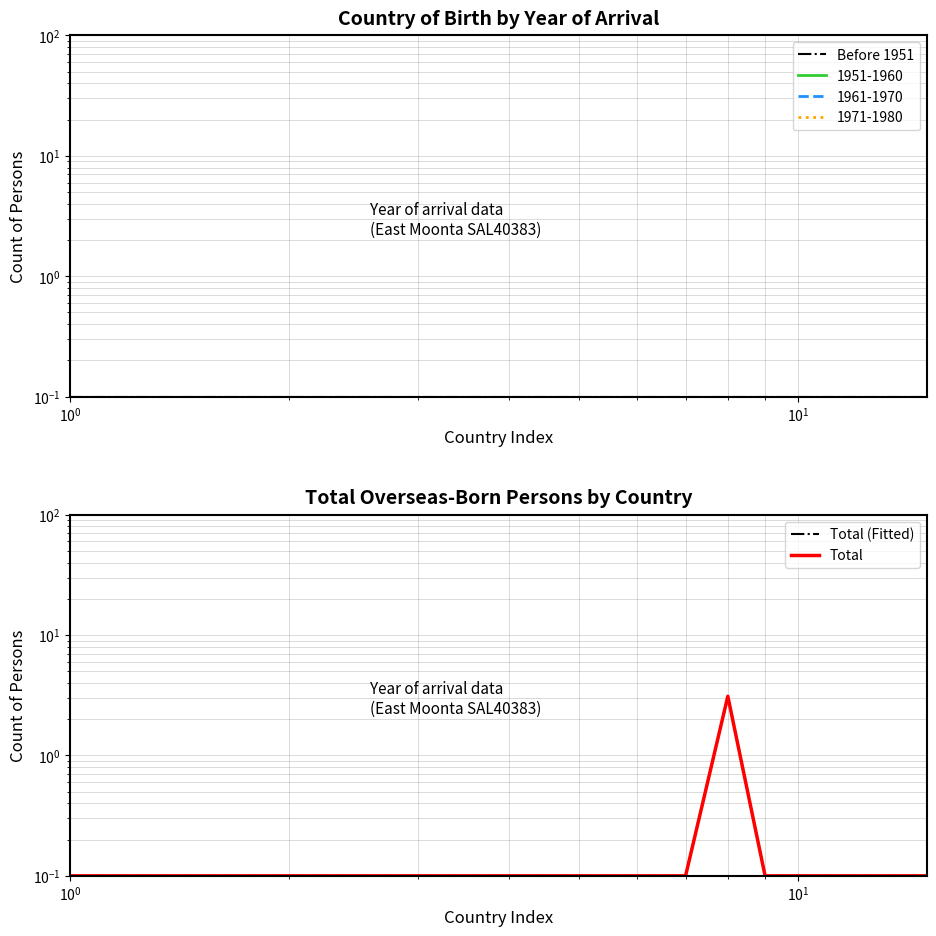

Does the chart have visible grid lines?

Yes